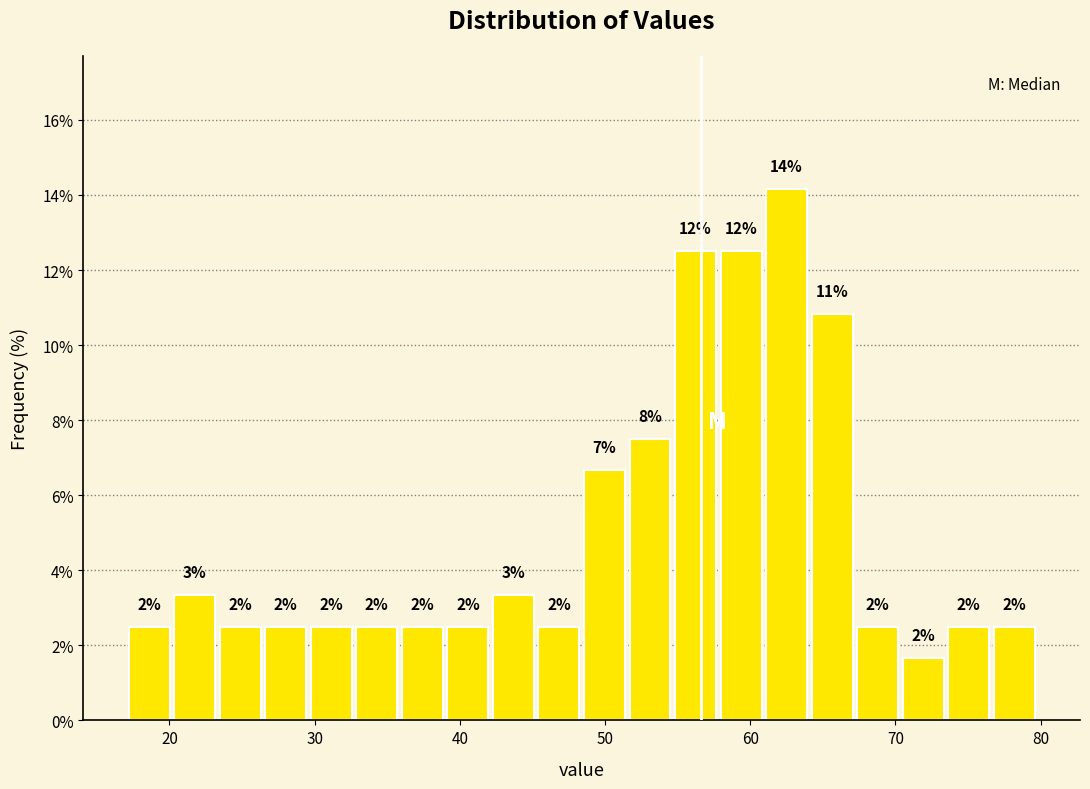

Around what value on the x-axis is the tallest bar? Give the approximate position of its centre, as read against the axis.

63